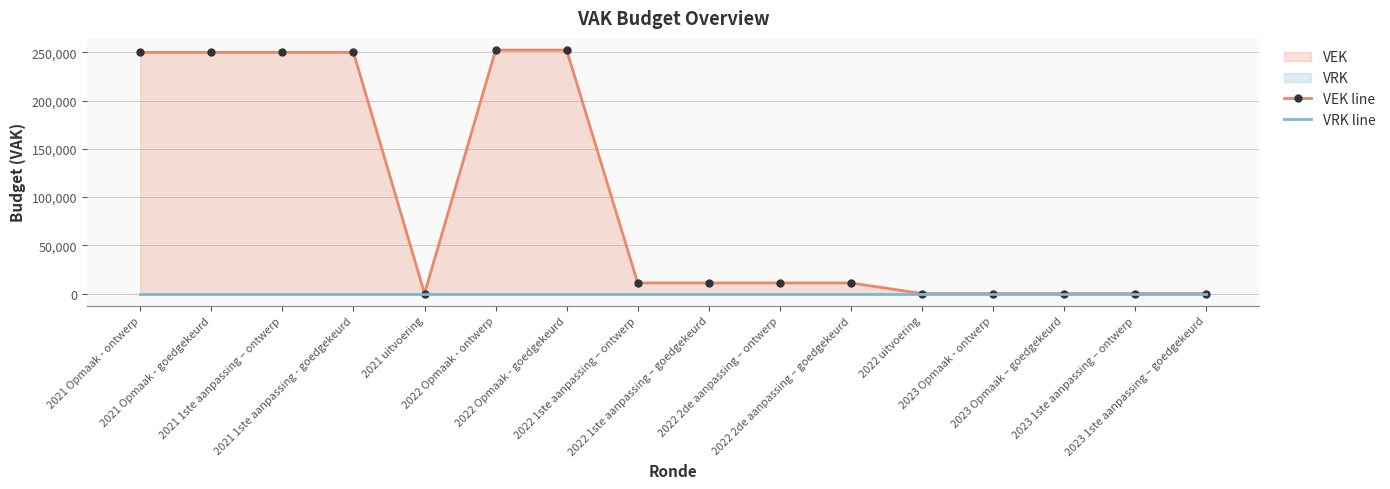

Count the number of data series in this chart.

2